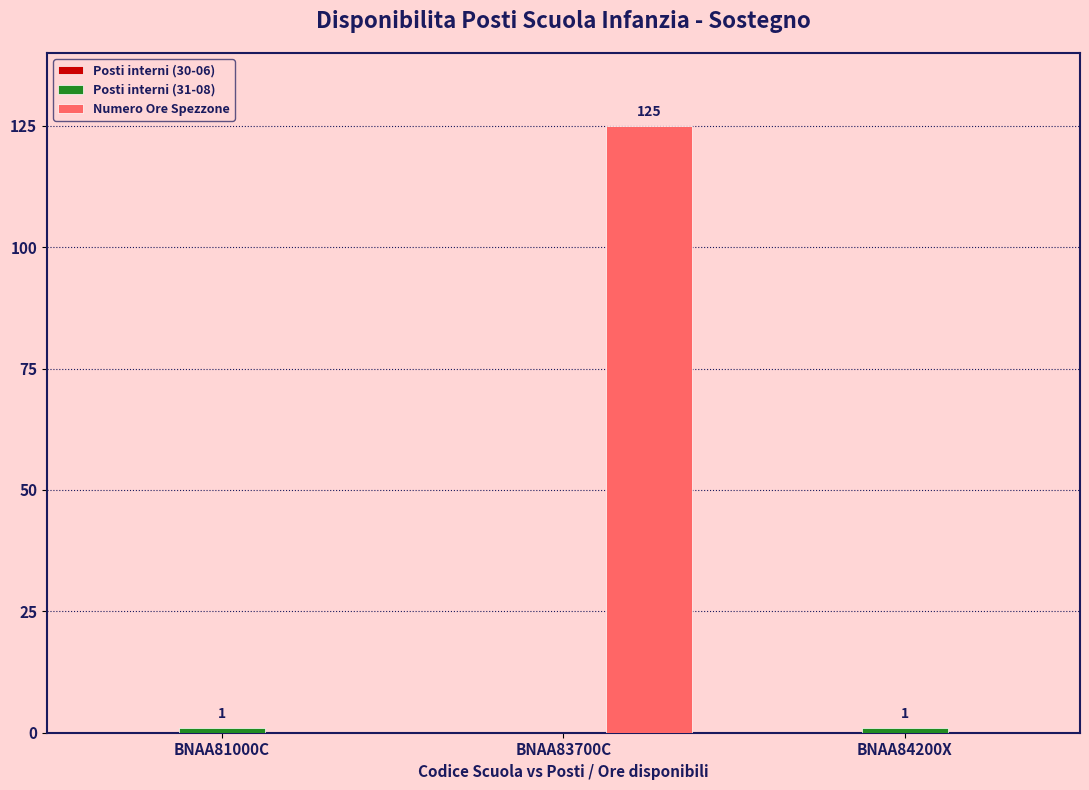

How many groups of bars are there?

3